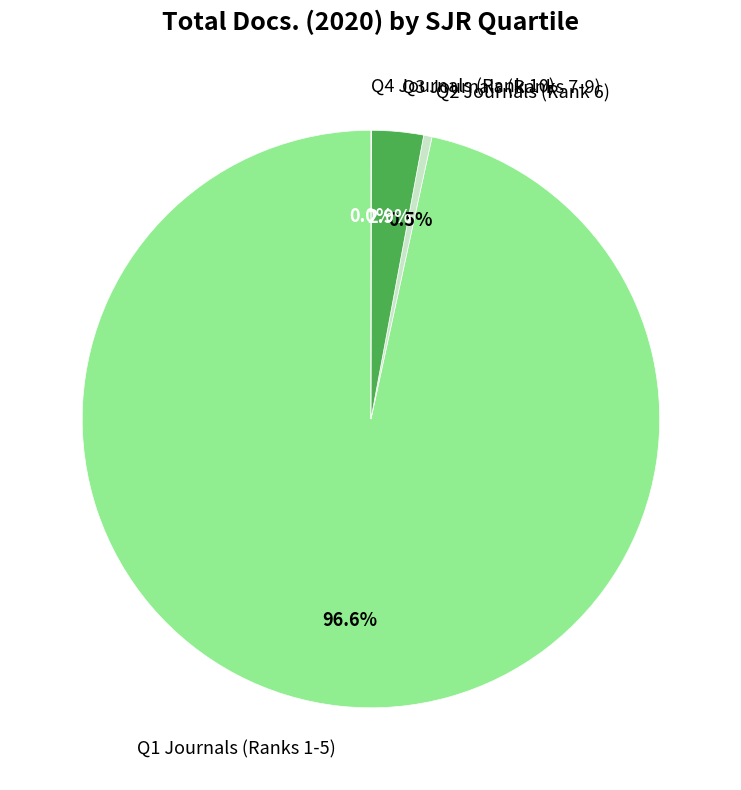

Between Q1 Journals (Ranks 1-5) and Q2 Journals (Rank 6), which is larger?

Q1 Journals (Ranks 1-5)